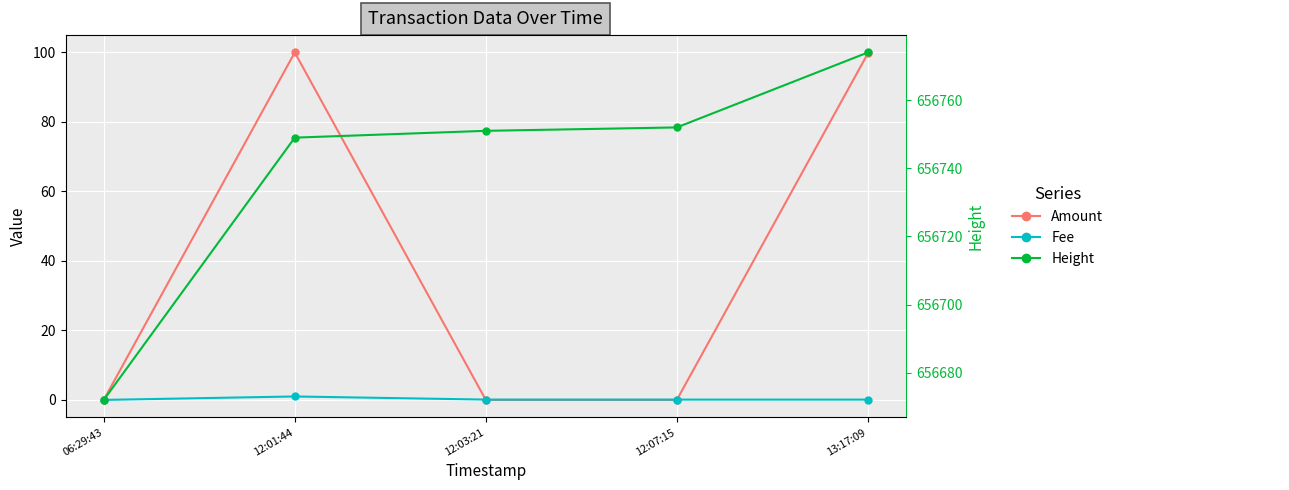

What is the greatest value displayed?

656774.0